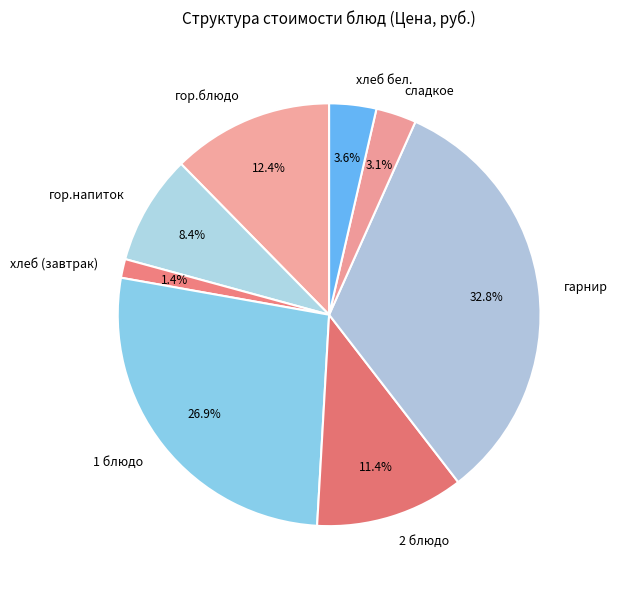

Do гор.блюдо and сладкое together represent more than half of the pie?

No